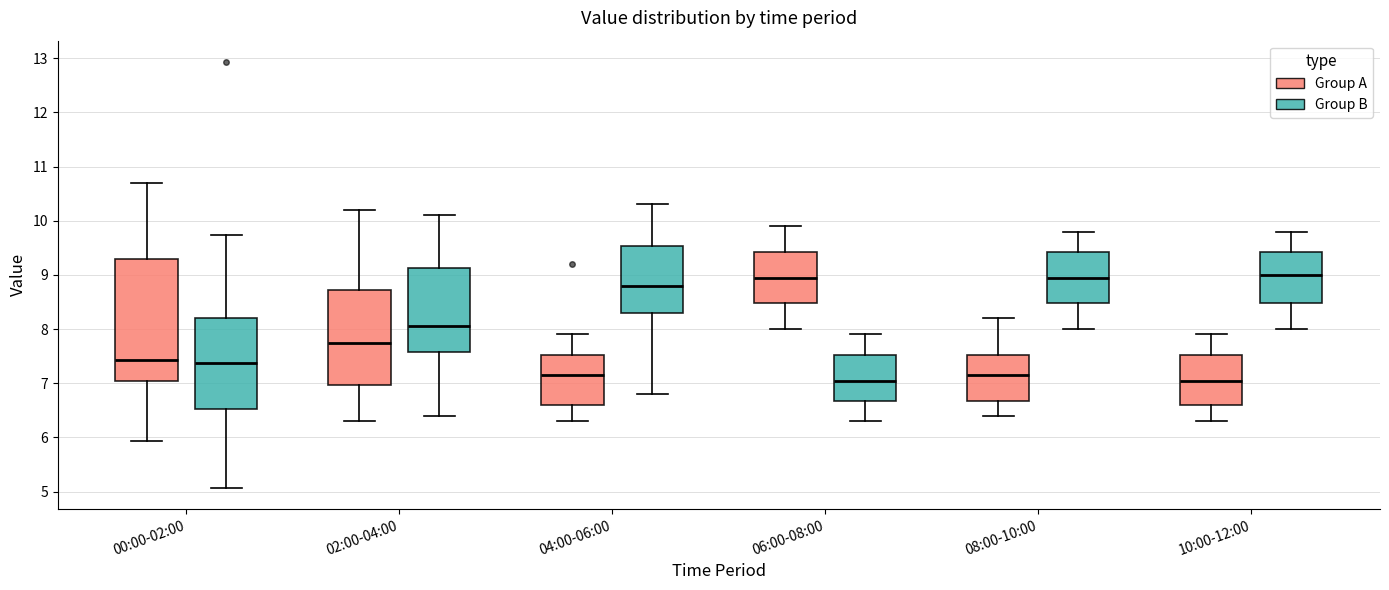

Where is the lower edge of the box for 04:00-06:00 (Group B) on the y-axis? The values are not printed on the chart, so give them approximately, as read against the axis.

8.3